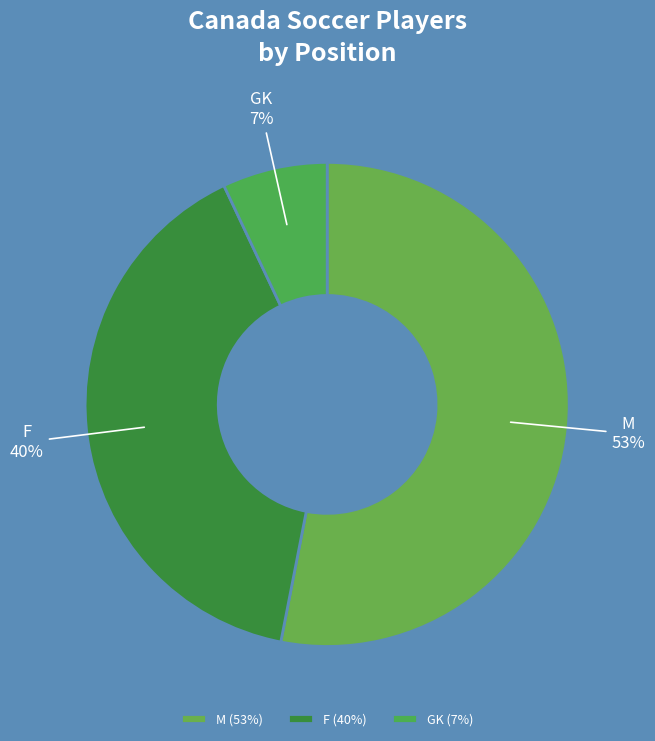

To the nearest percent, what is the average slice percentage?

33%